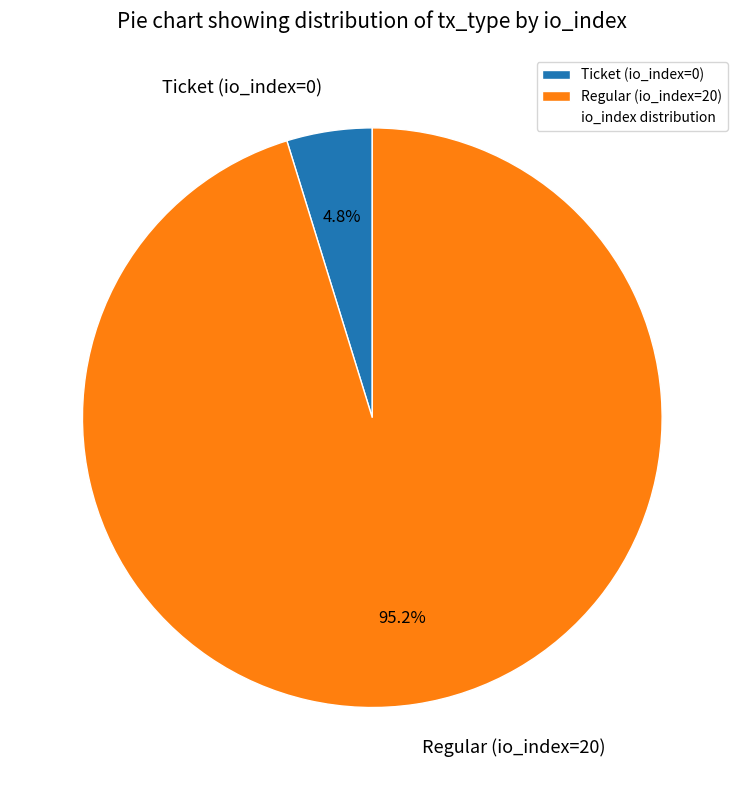

Between Ticket (io_index=0) and Regular (io_index=20), which is larger?

Regular (io_index=20)